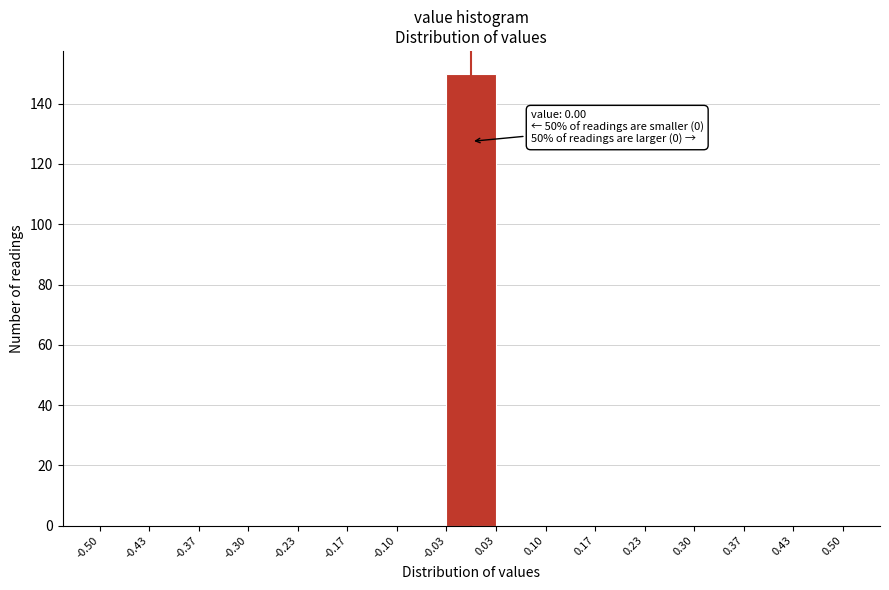

Over which range of the x-axis is the bar tallest?

-0.03 to 0.03